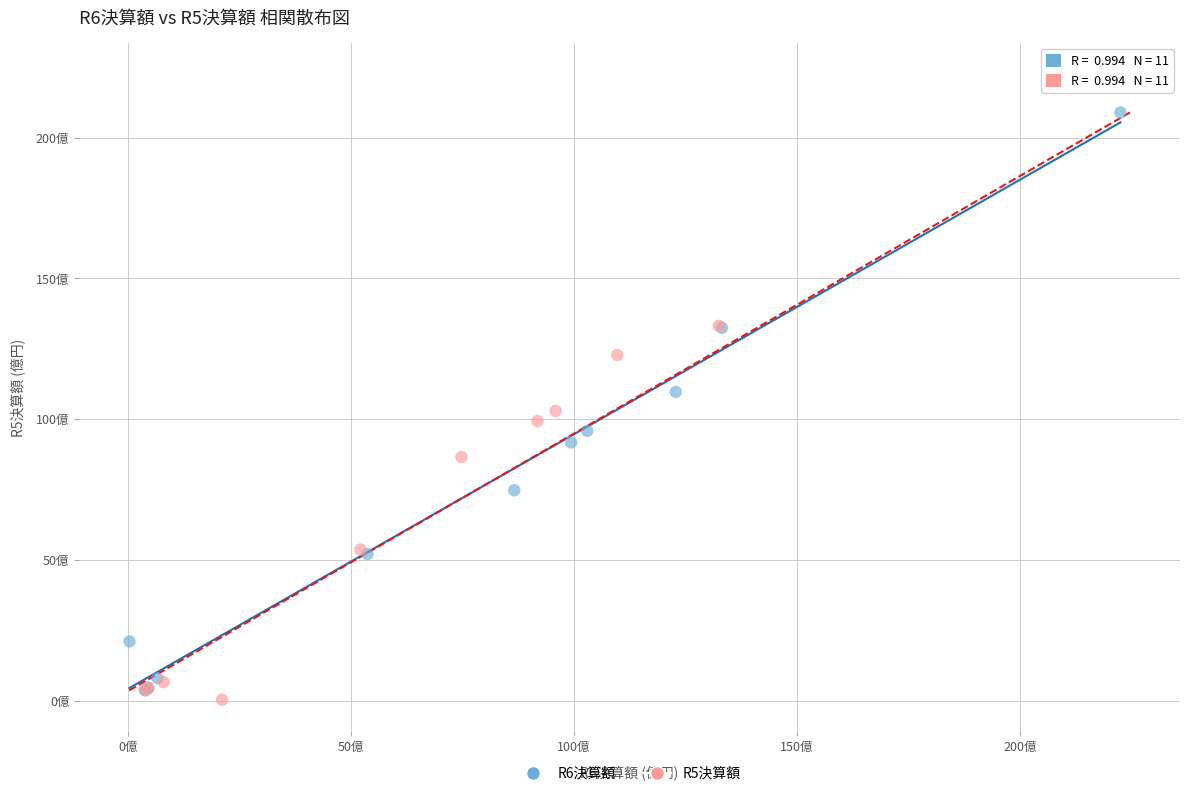

What are all the series names shown in the legend?

R6決算額, R5決算額